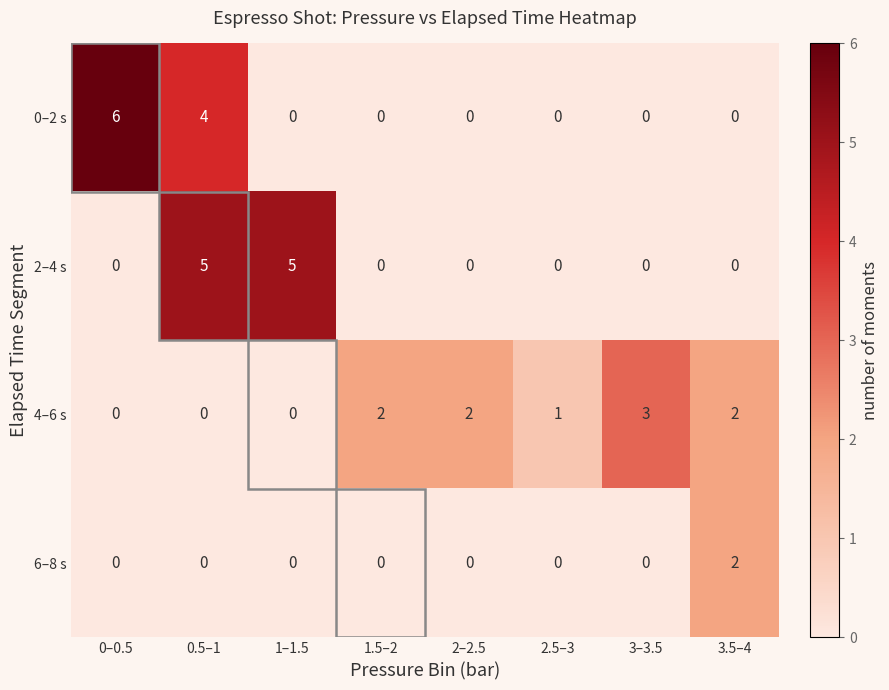

What is the maximum value shown in the chart?

6